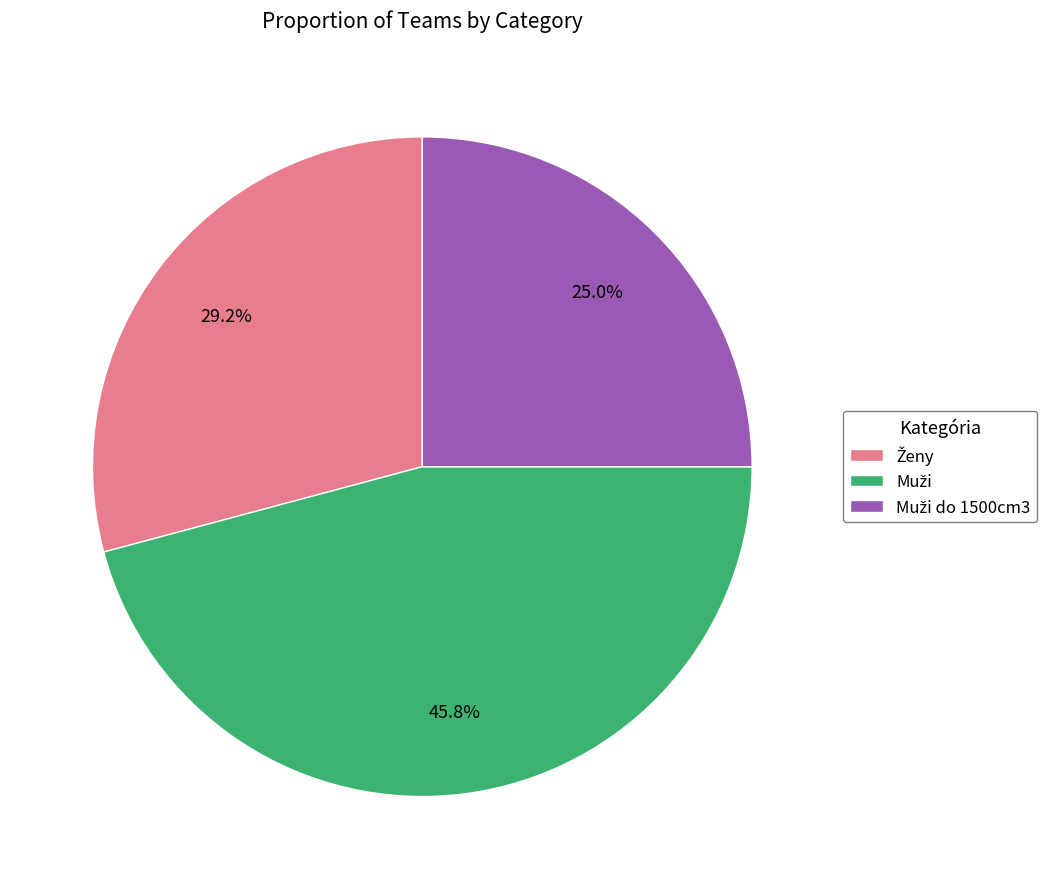

Is there a majority slice in this chart?

No